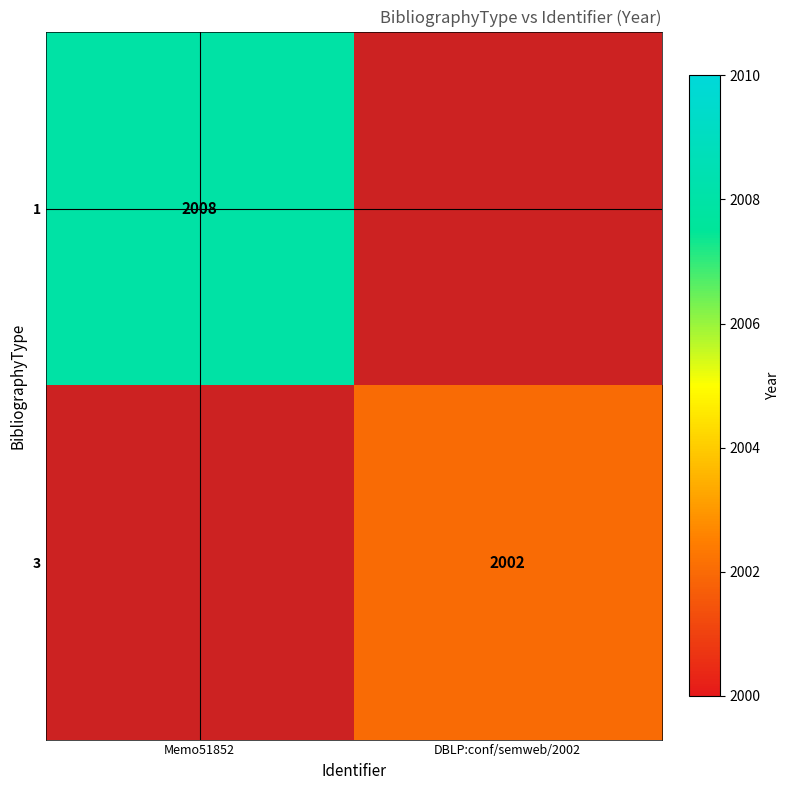

At how many categories does at least one series exceed 2005?

1